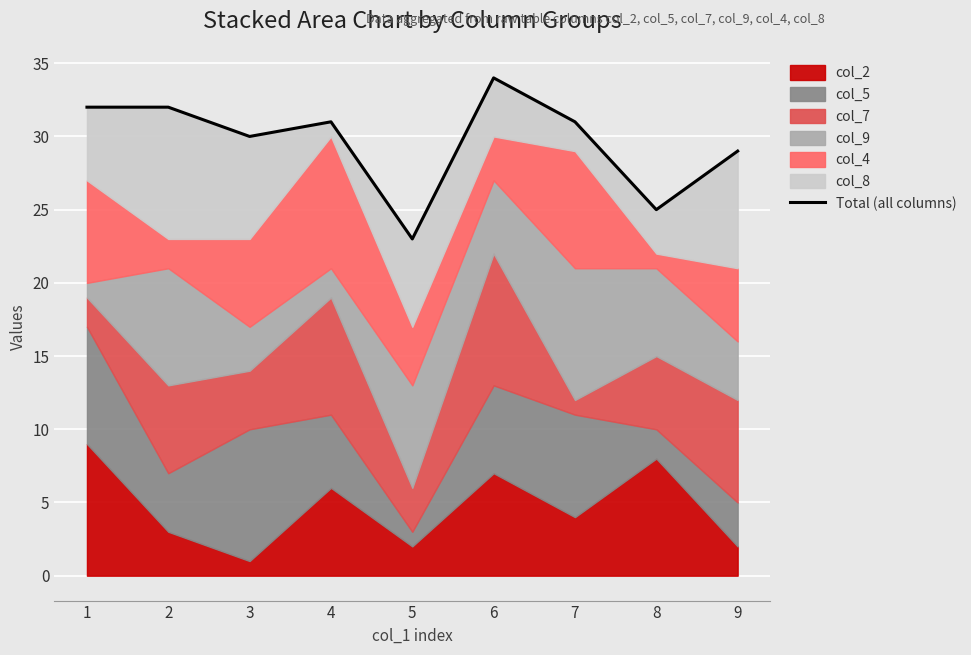

What is the approximate value at 3, to the nearest 10?

30